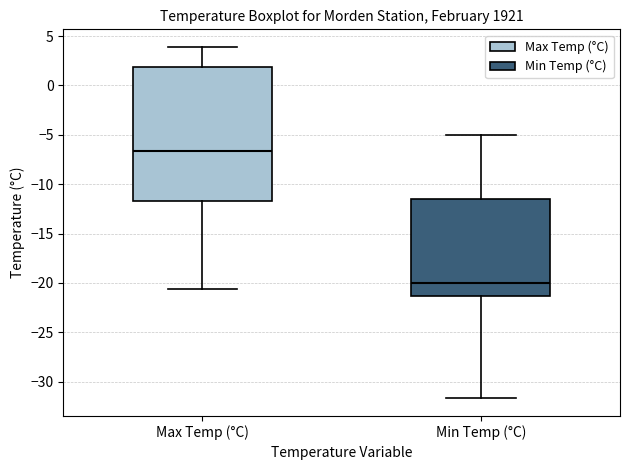

Which box has the highest median line?

Max Temp (°C)